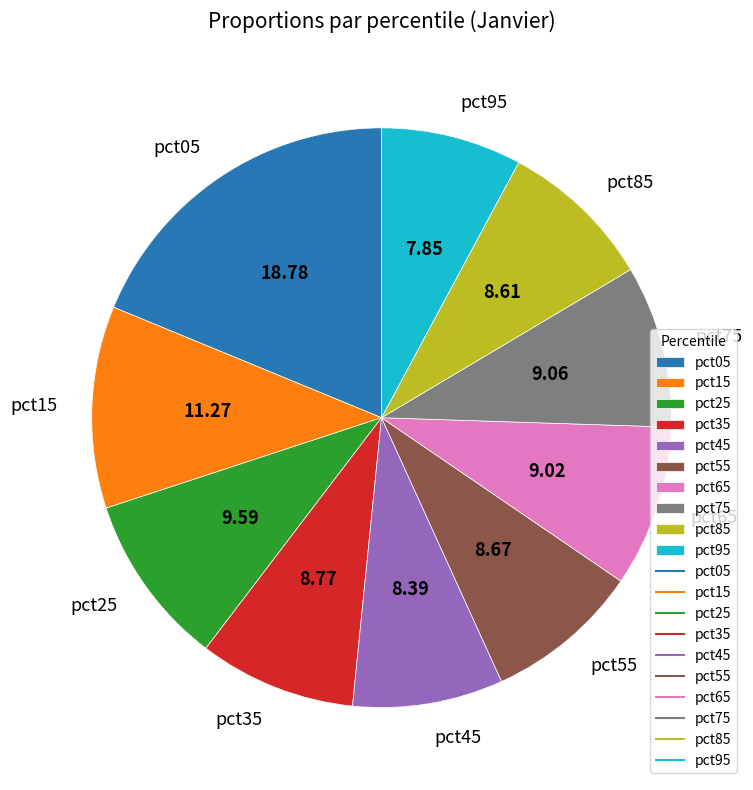

Is the sum of pct05 and pct85 greater than half?

No